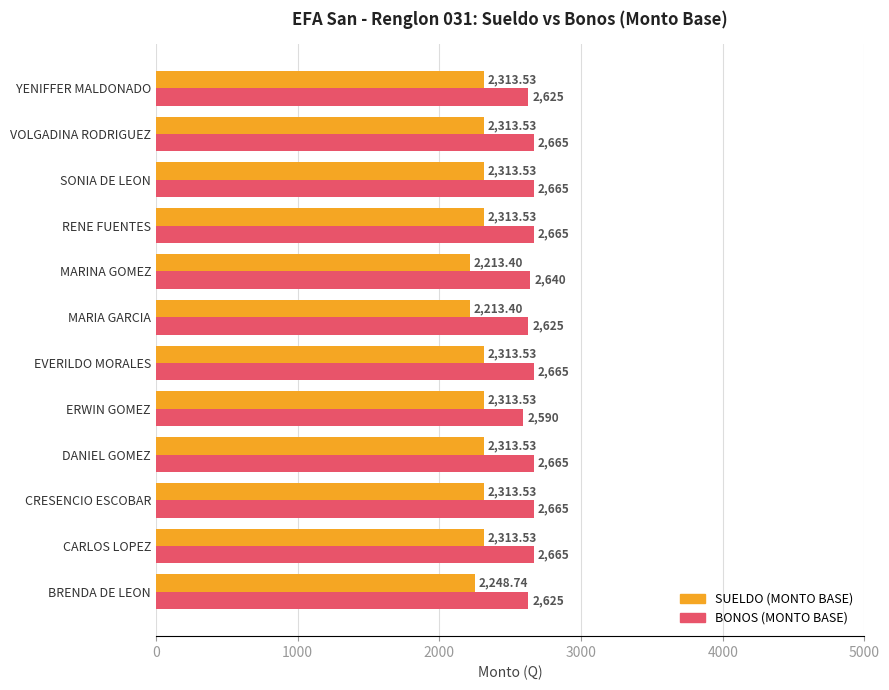

At how many categories does at least one series exceed 2539?

12